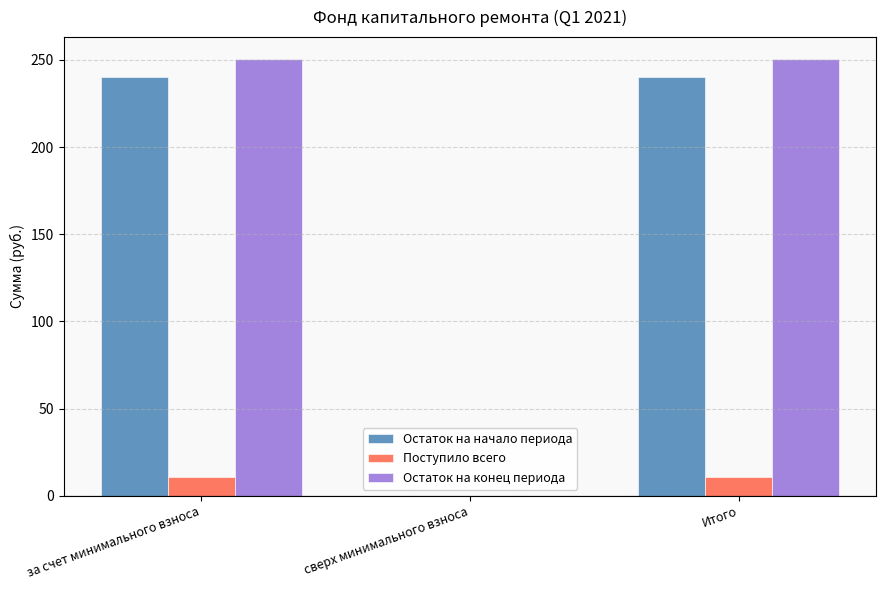

What is the highest value of the Остаток на конец периода series?

250.5